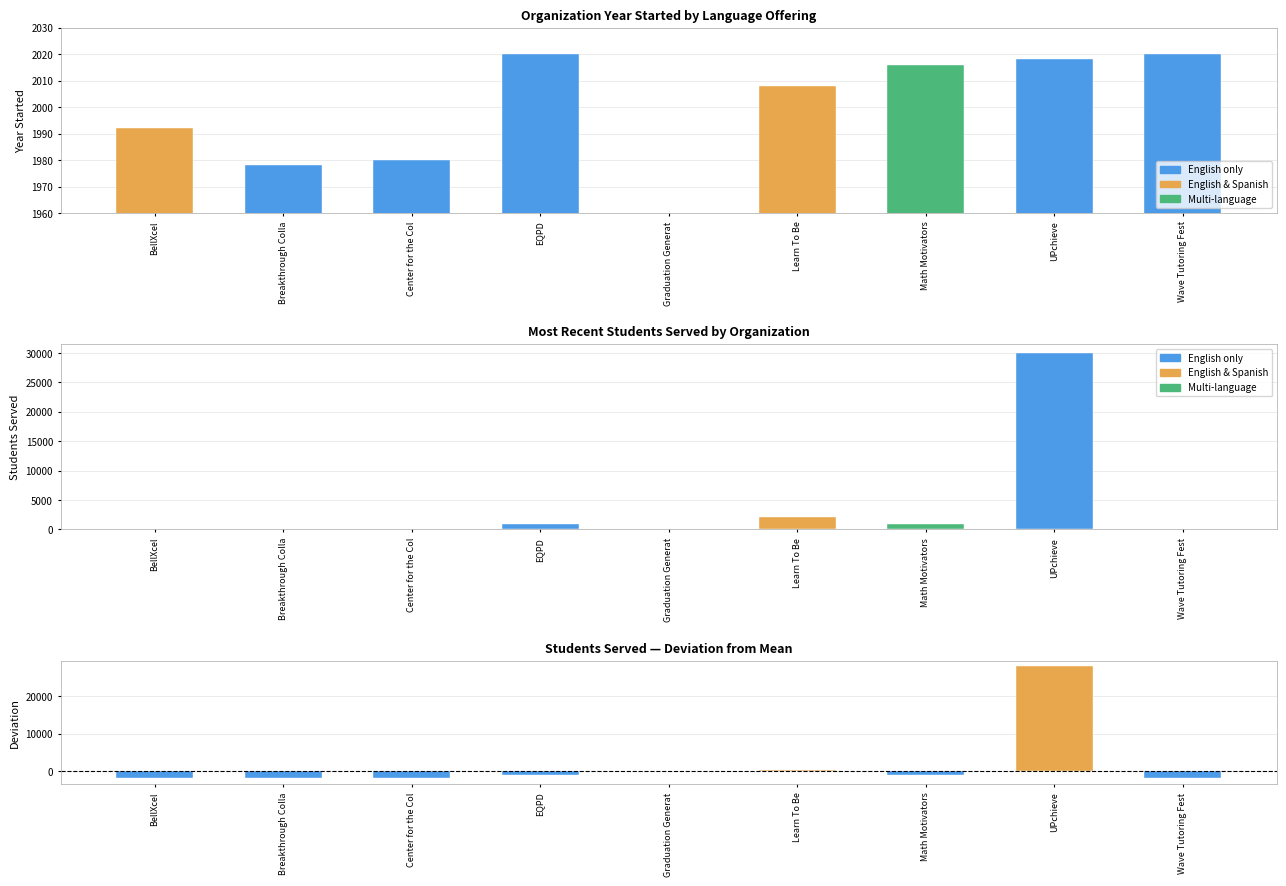

At which label does Year Started reach its minimum?

Graduation Generat